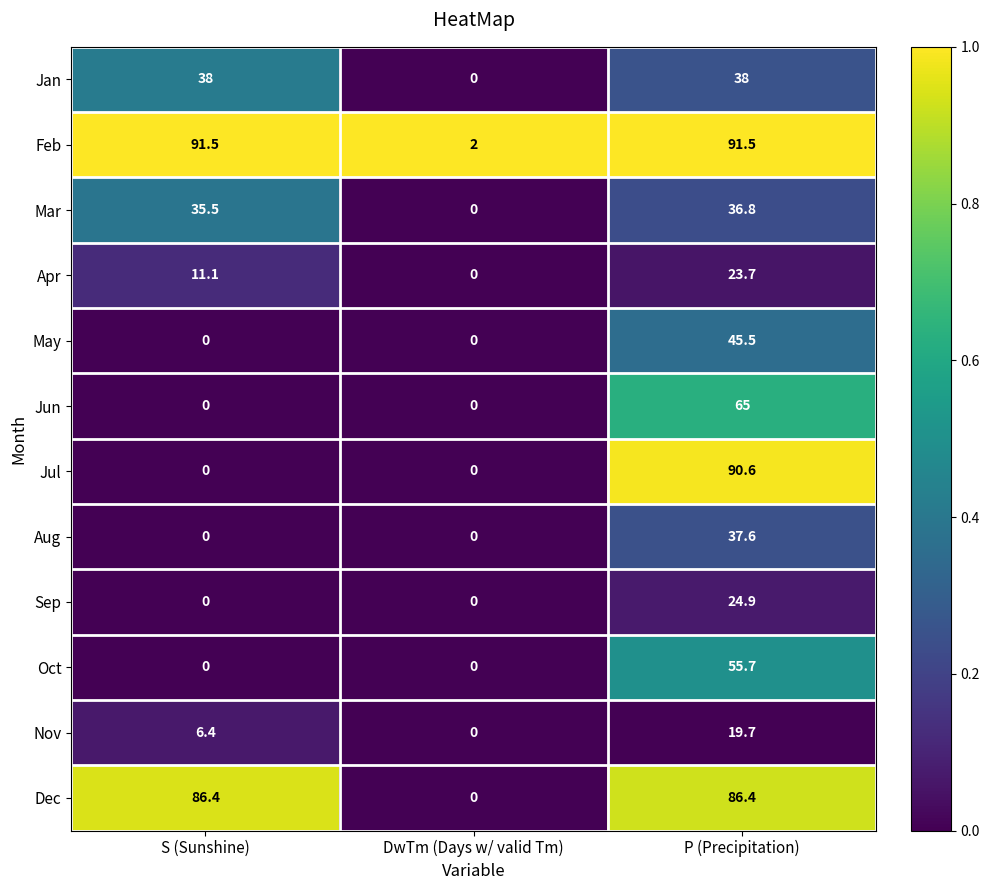

Is it true that Apr equals 0.0 at DwTm (Days w/ valid Tm)?

True